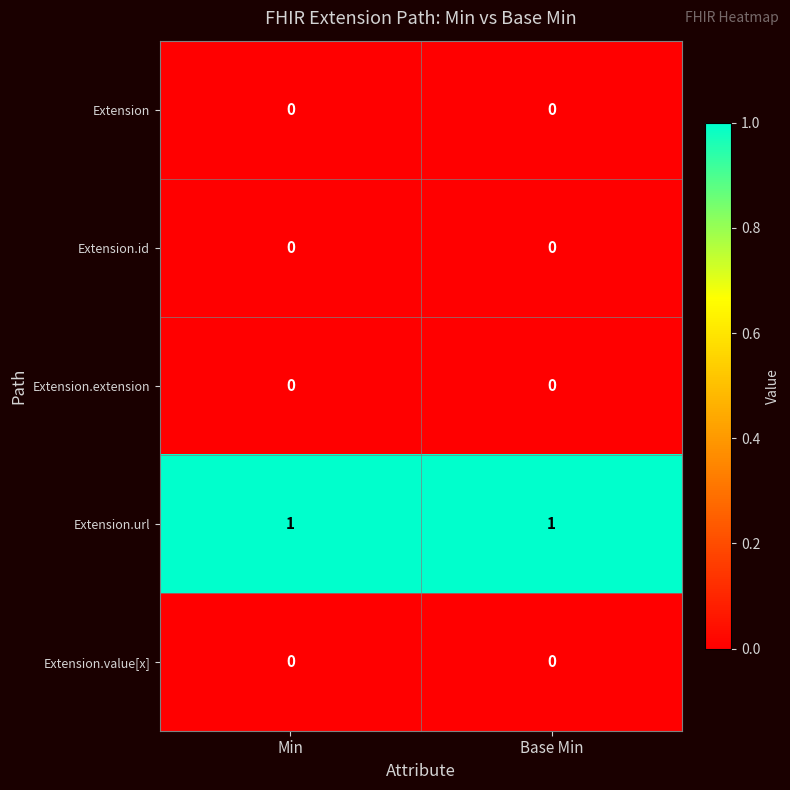

What is the total value across all series at Base Min?

1